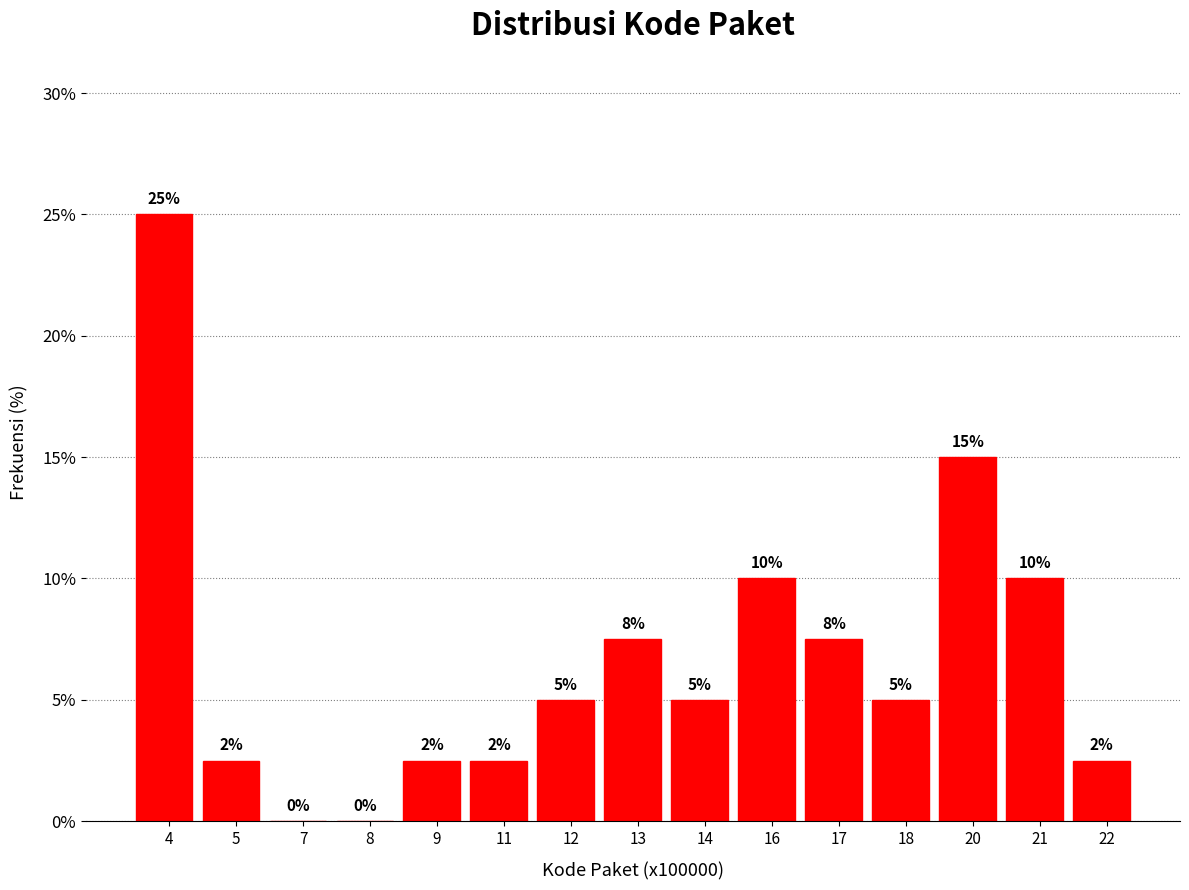

Read the value at 17.

7.5